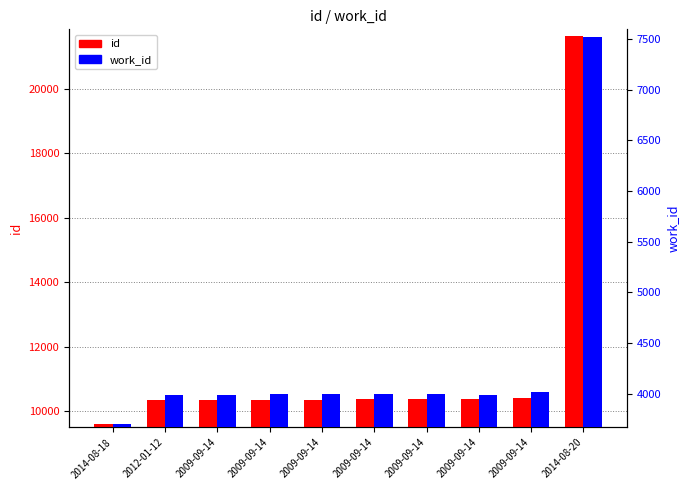

What is the minimum value for work_id?

3703